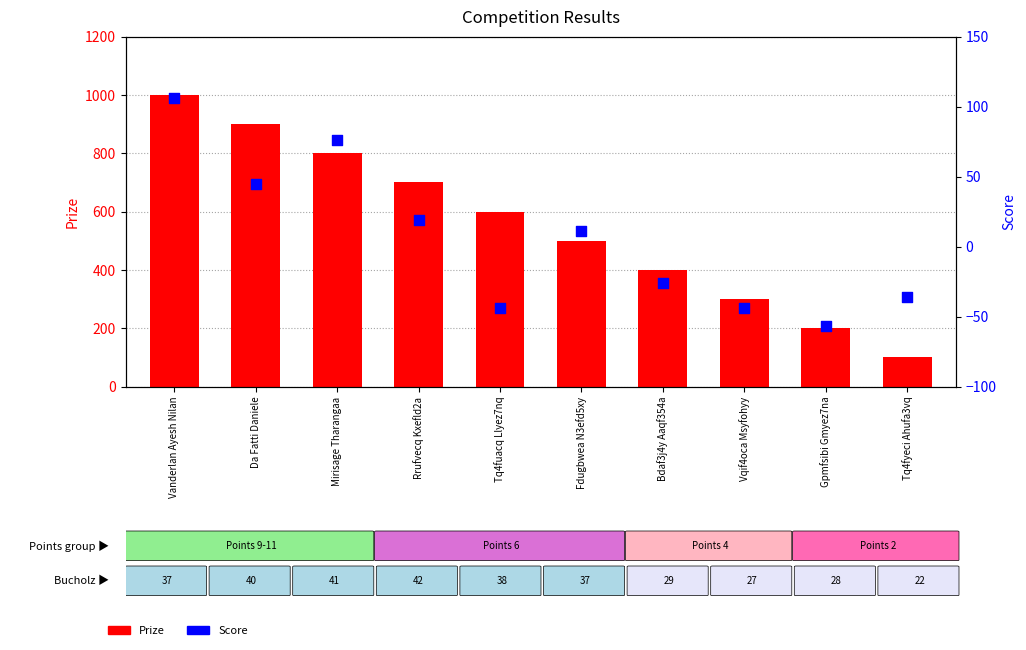

At how many categories does at least one series exceed 458?

6